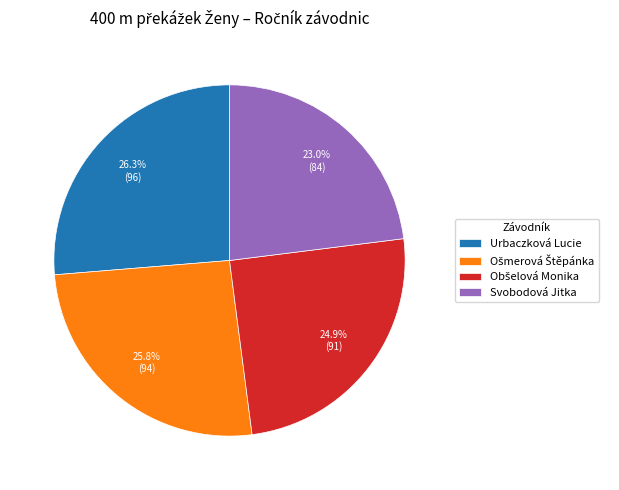

To the nearest percent, what is the average slice percentage?

25%